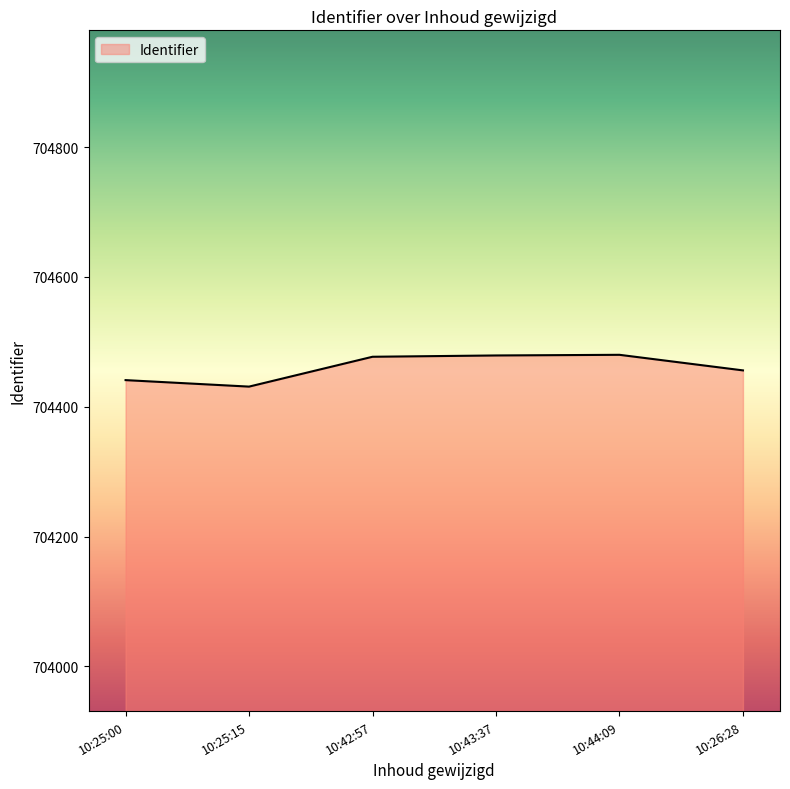

At which category does the data reach its first local valley?

10:25:15